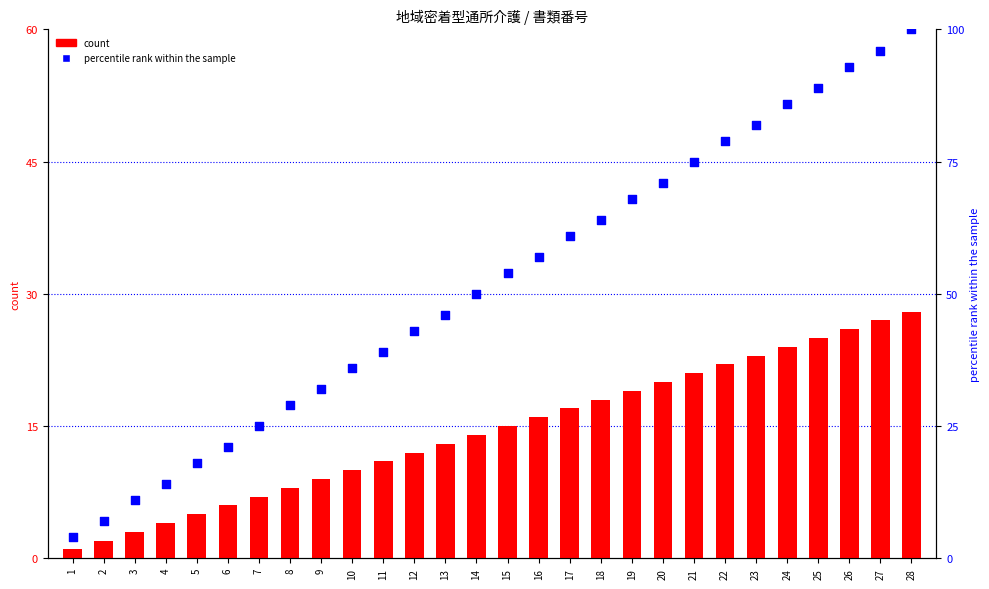

Which series contains the lowest Y value?

count